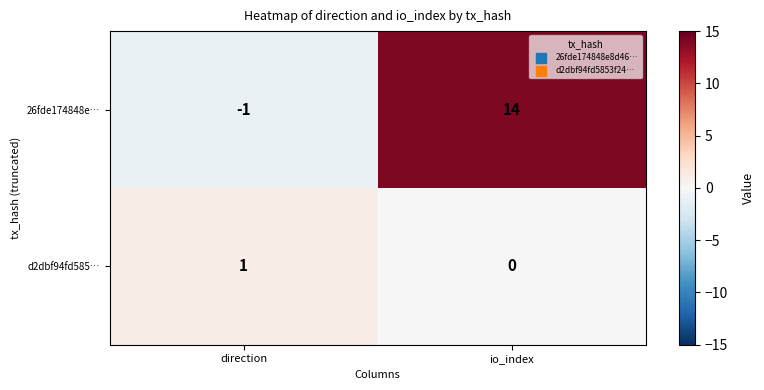

Reading left to right, list all the values displayed in this chart.

26fde174848e…: direction=-1	io_index=14
d2dbf94fd585…: direction=1	io_index=0